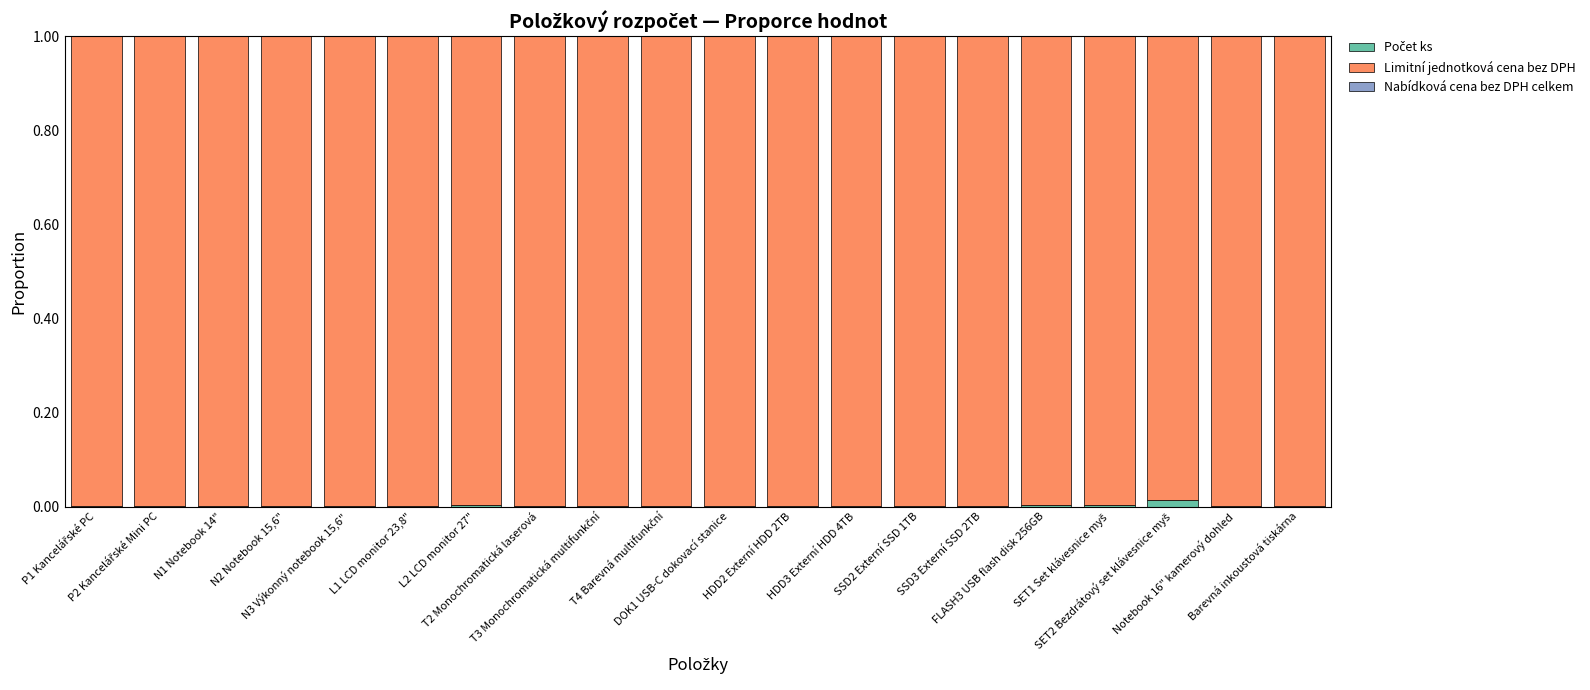

Are the bars horizontal?

No